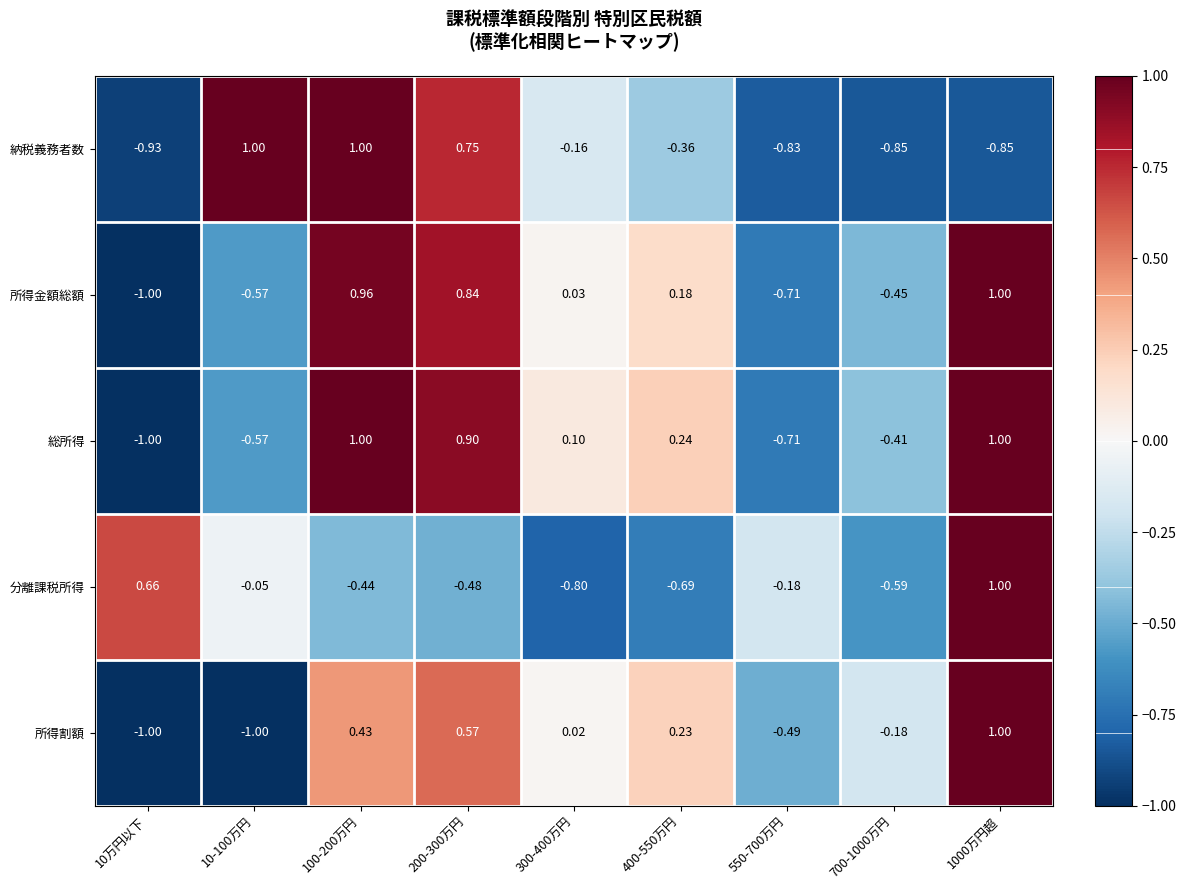

Which series has the largest total across all categories?

総所得